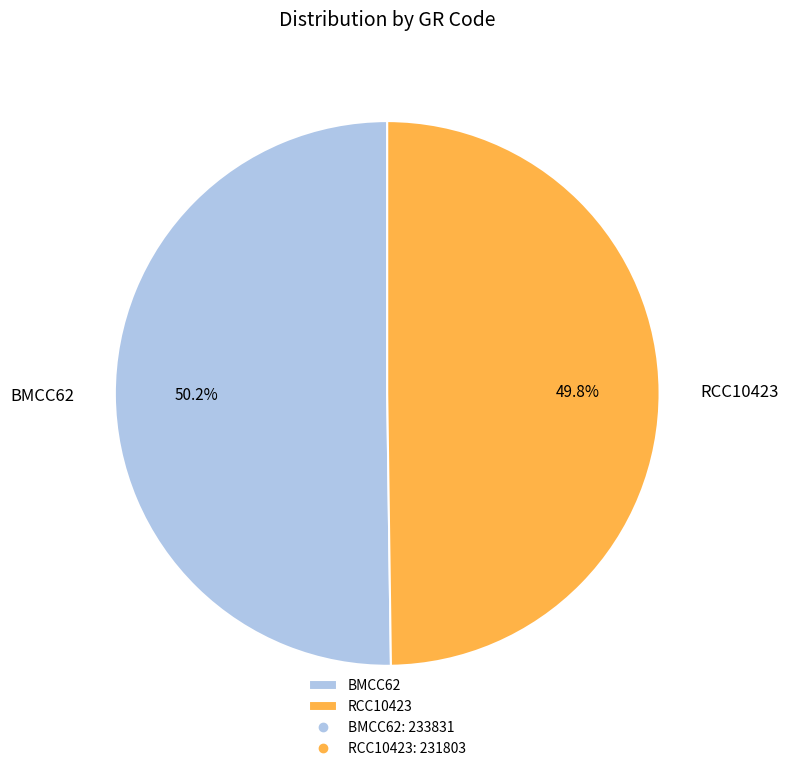

Is there a majority slice in this chart?

Yes